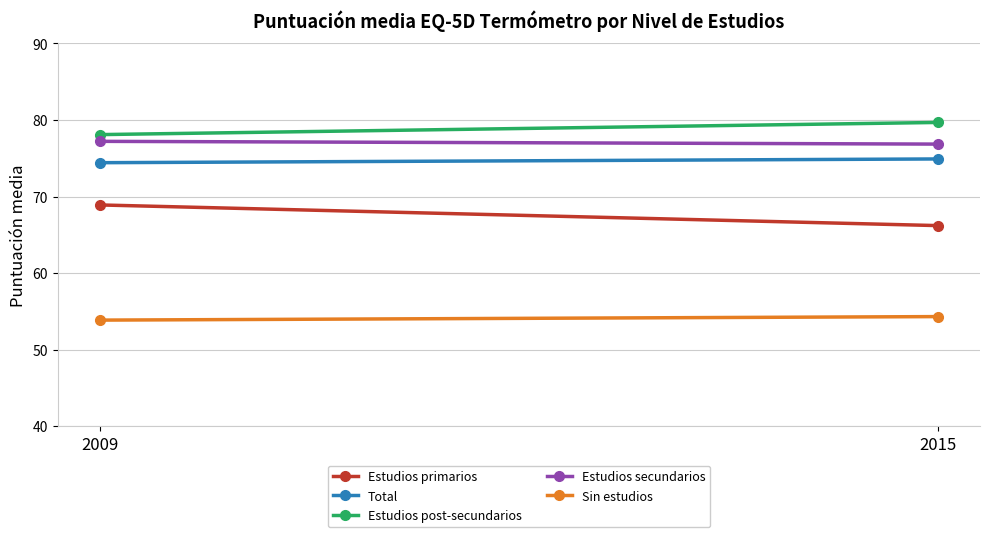

Is the value of Total at 2009 greater than the value of Sin estudios at 2015?

Yes